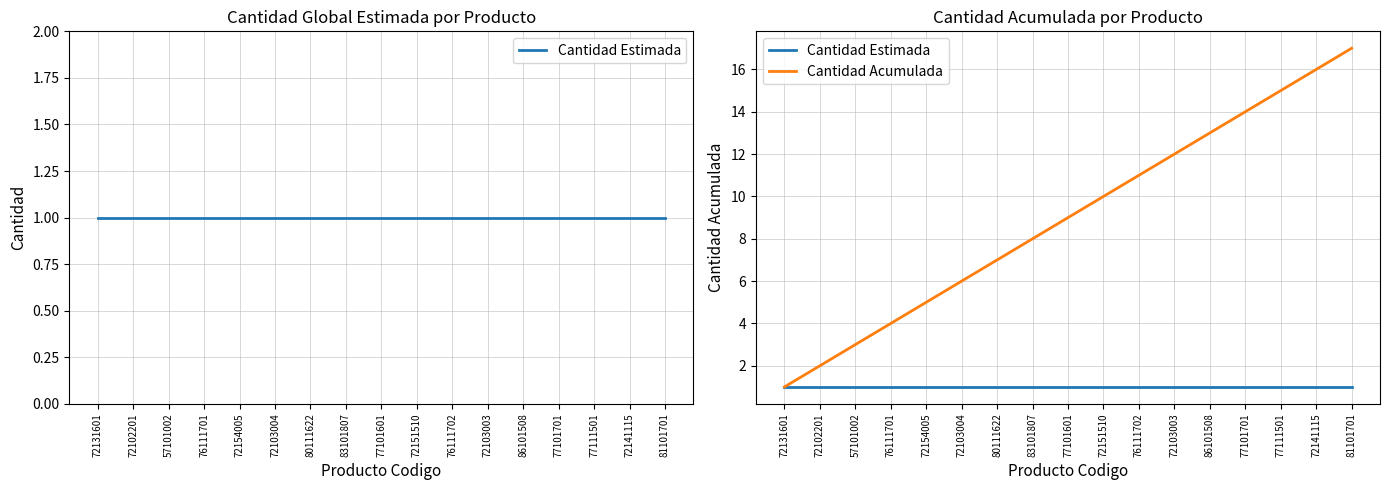

At which label is Cantidad Acumulada closest to 9?

77101601